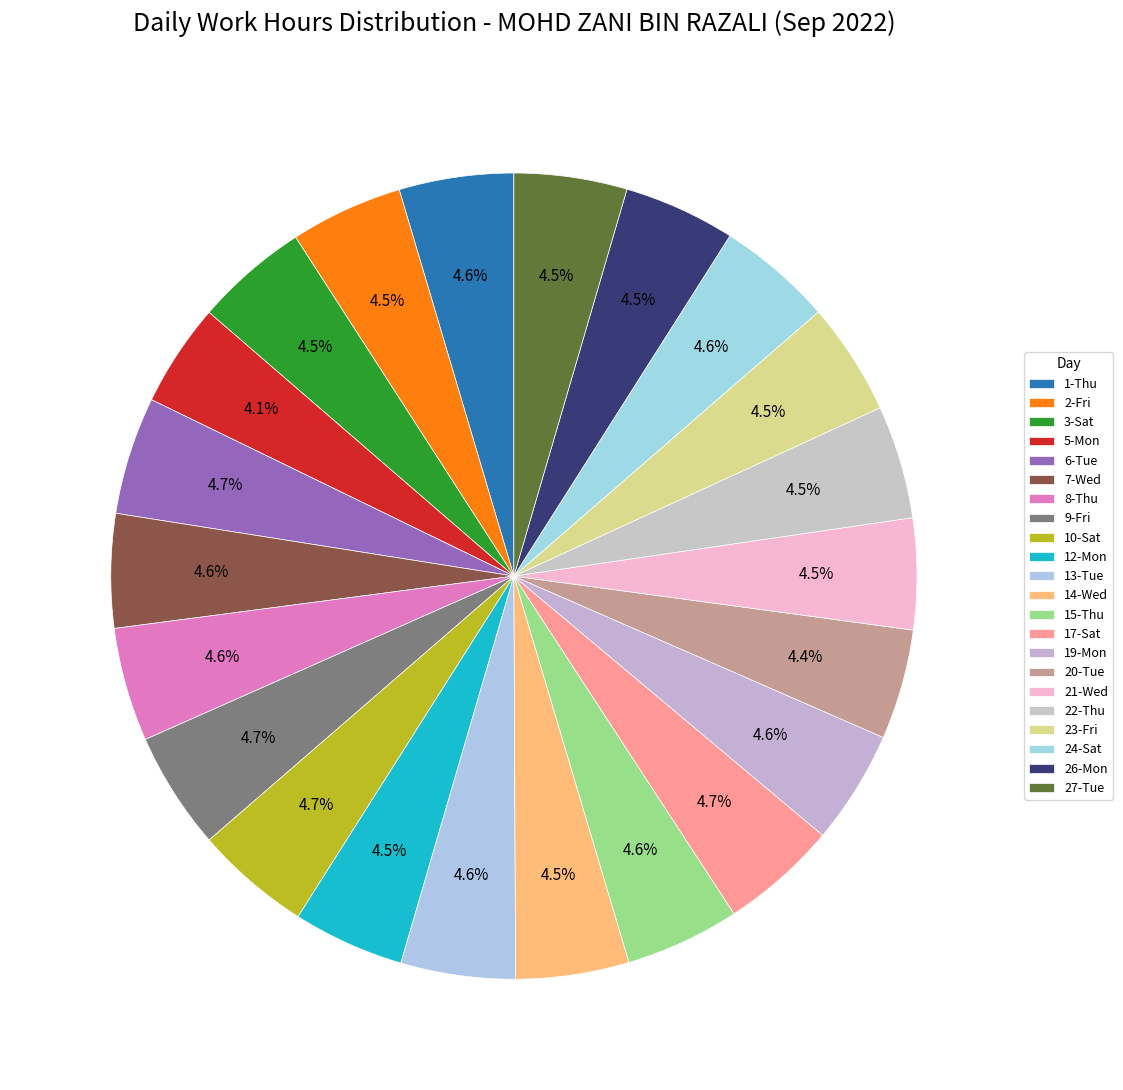

Count the number of slices in the pie.

22